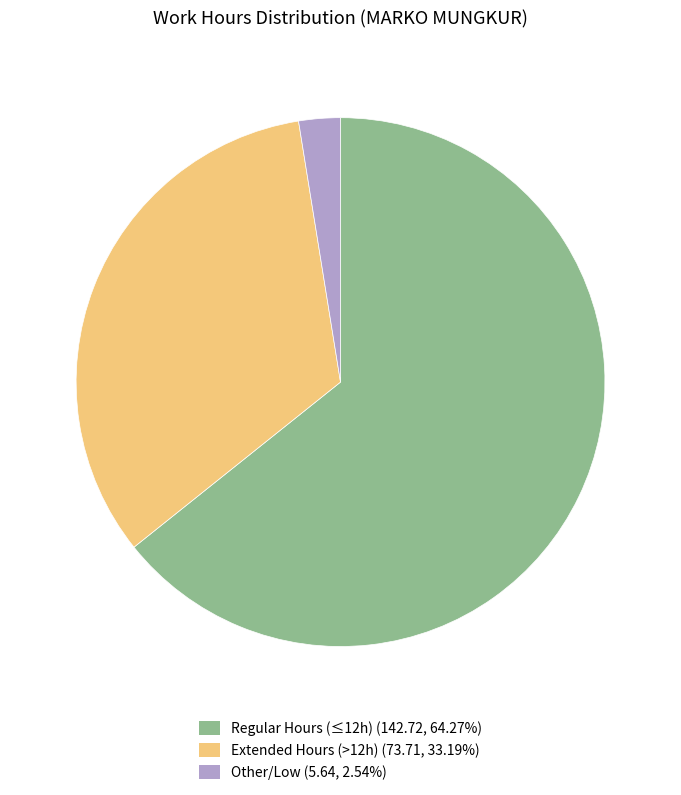

Count the number of slices in the pie.

3